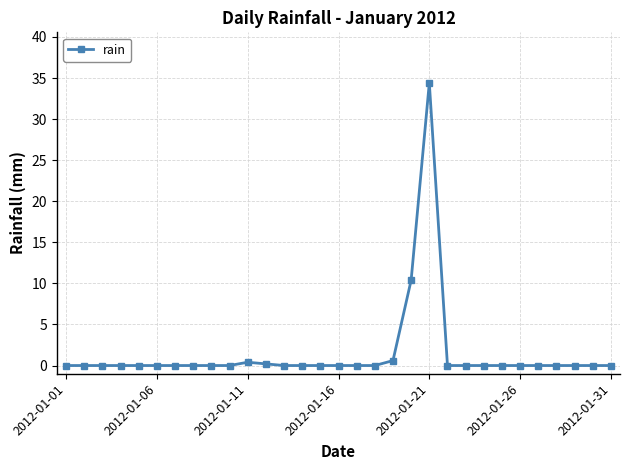

What is the maximum value shown in the chart?

34.4